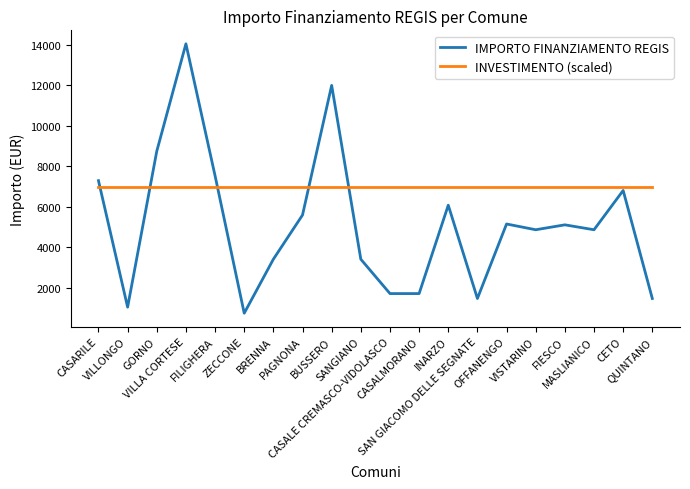

Which series has the largest range (max minus min)?

IMPORTO FINANZIAMENTO REGIS